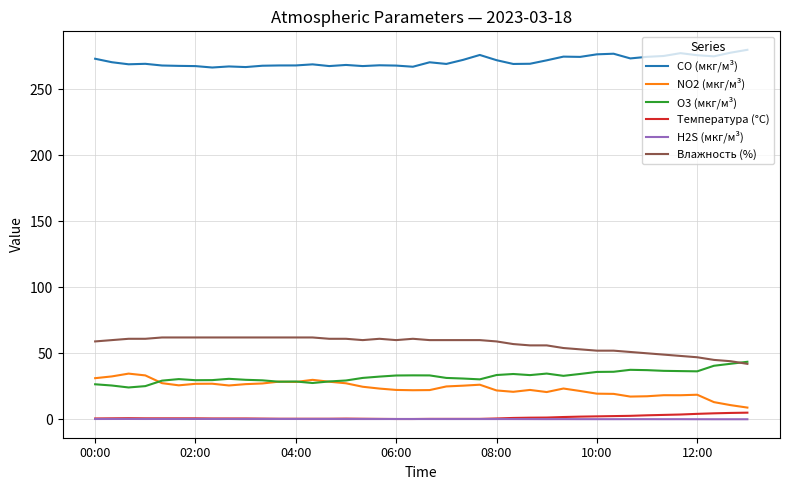

True or false: Влажность (%) and Температура (°C) intersect in this chart.

False